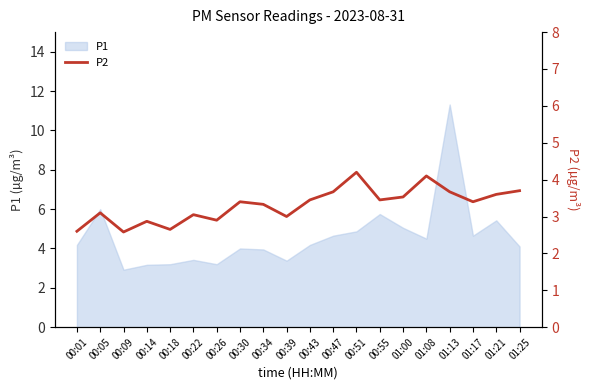

What is the lowest value of the P1 series?

2.9